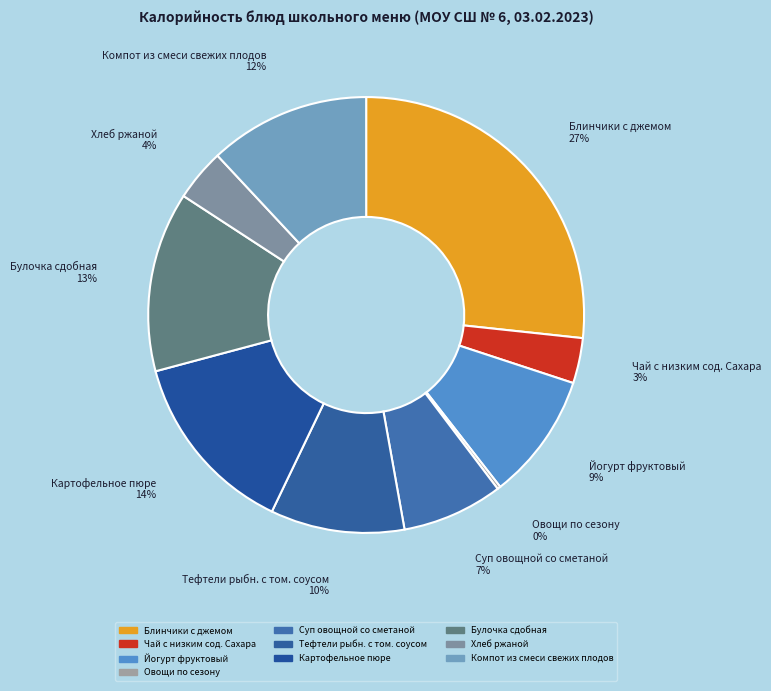

Between Булочка сдобная and Хлеб ржаной, which is larger?

Булочка сдобная